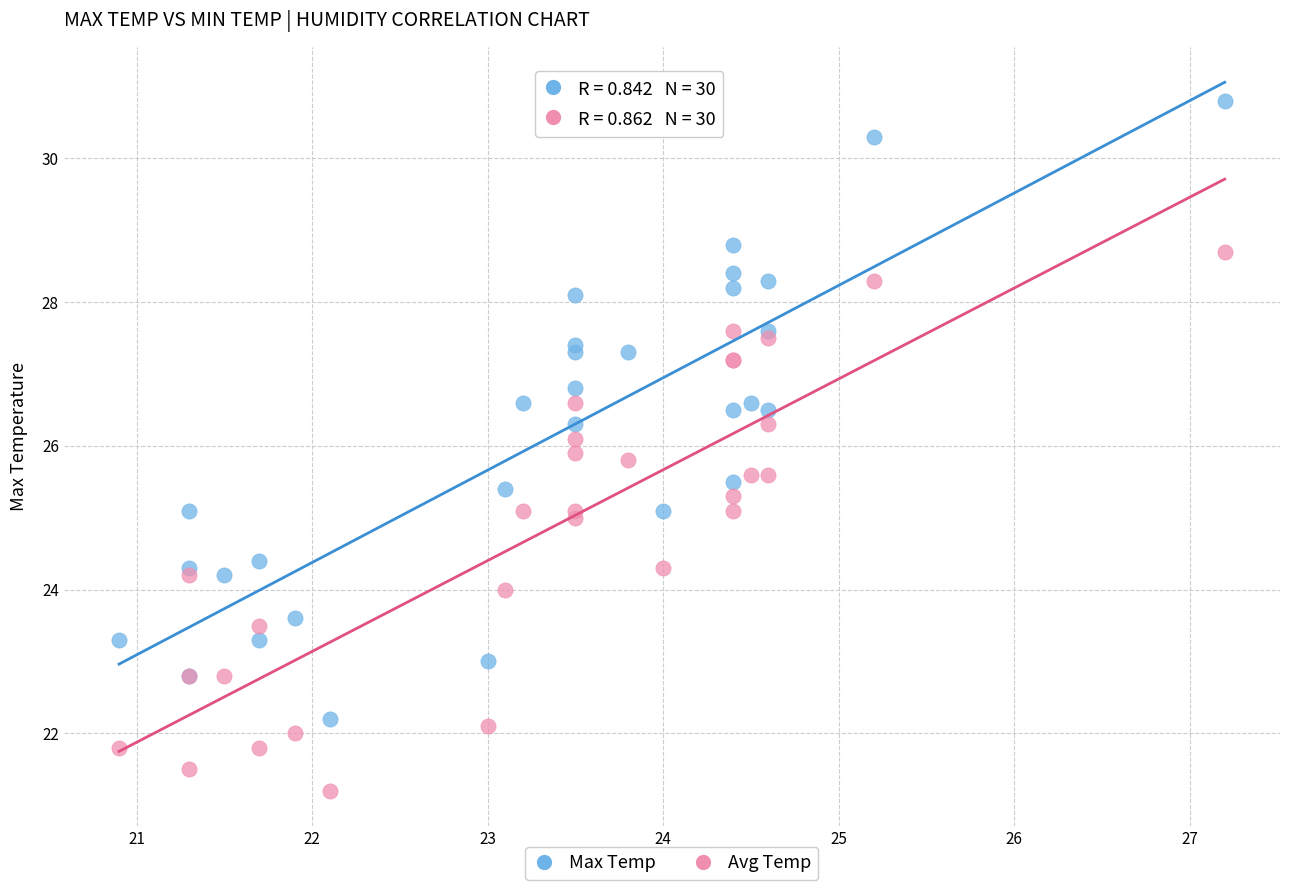

What are all the series names shown in the legend?

Max Temp, Avg Temp